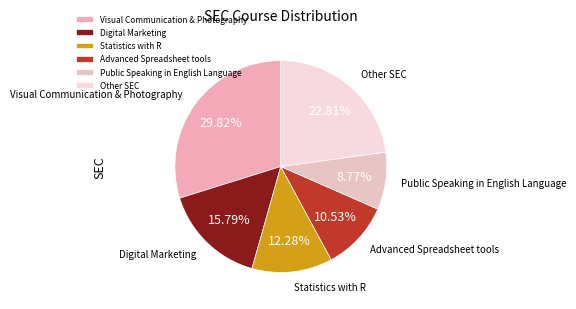

How many slices are in this pie chart?

6